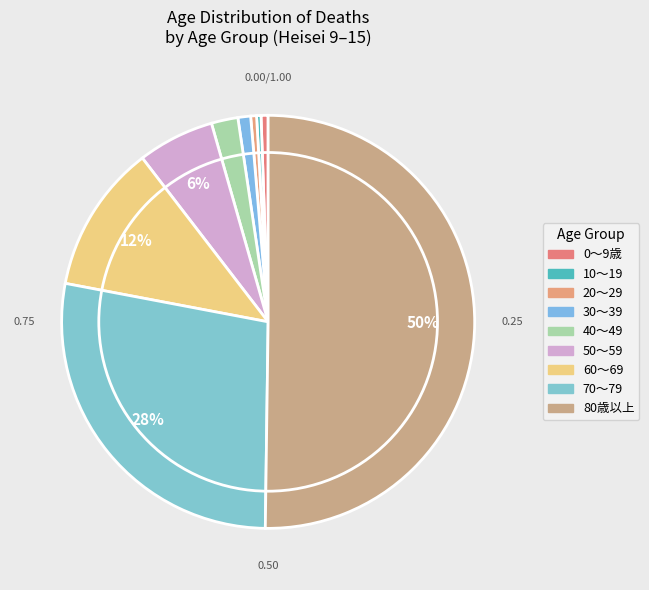

Count the number of slices in the pie.

9